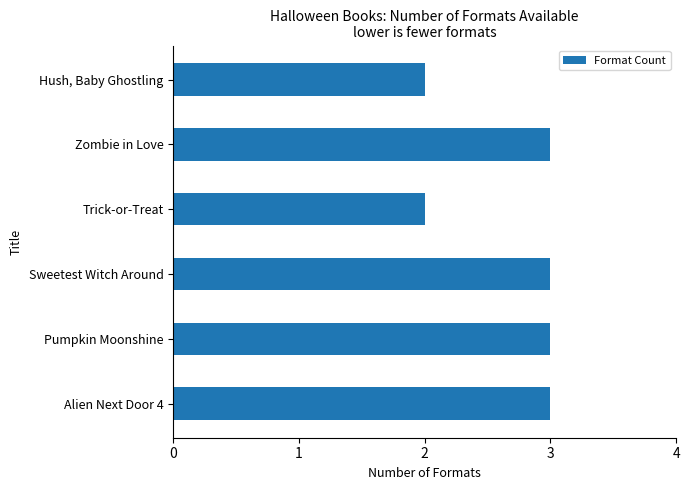

The chart shows a value of 3 at Alien Next Door 4. True or false?

True